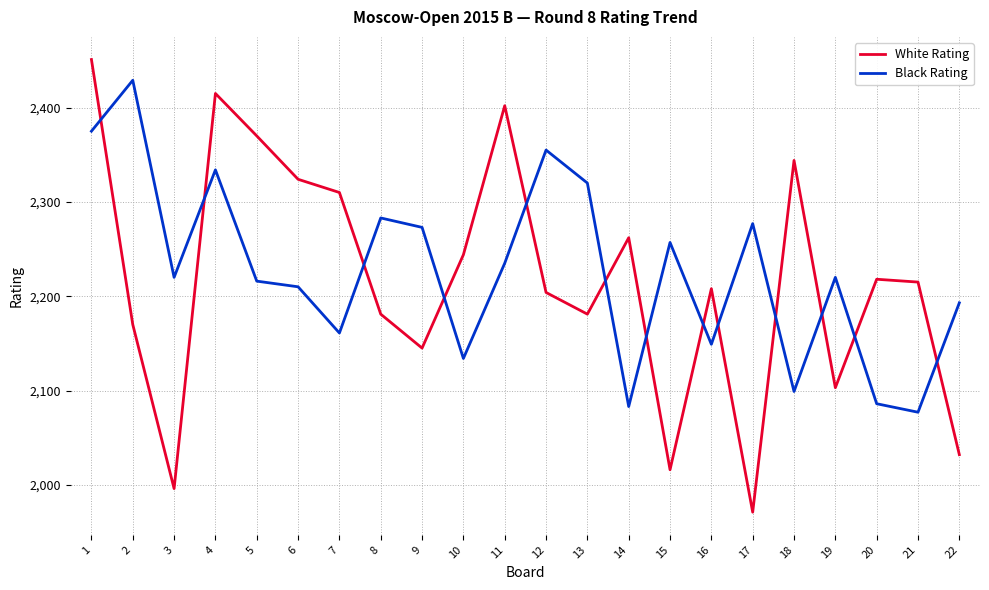

List the series in order of their overall mean, lowest first.

White Rating, Black Rating